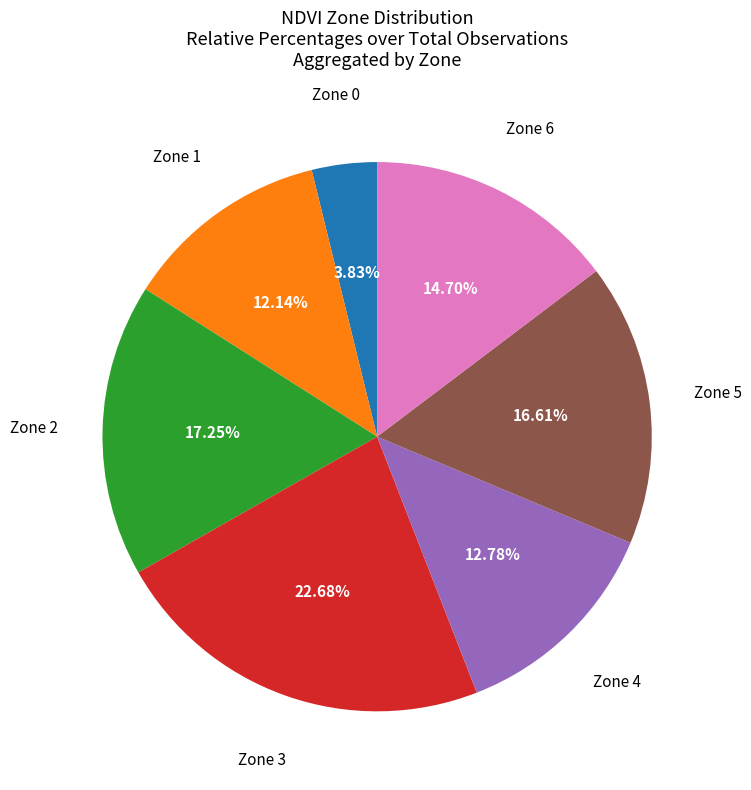

How much of the chart is everything except Zone 6?

85.3%